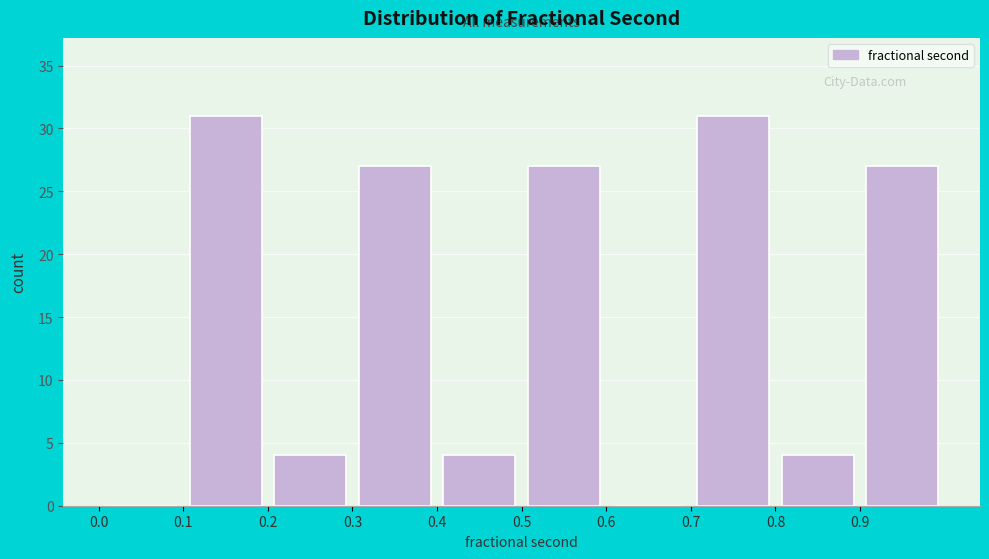

How tall is the bar that spans 0.7 to 0.8 on the x-axis? The values are not printed on the chart, so give them approximately, as read against the axis.

31